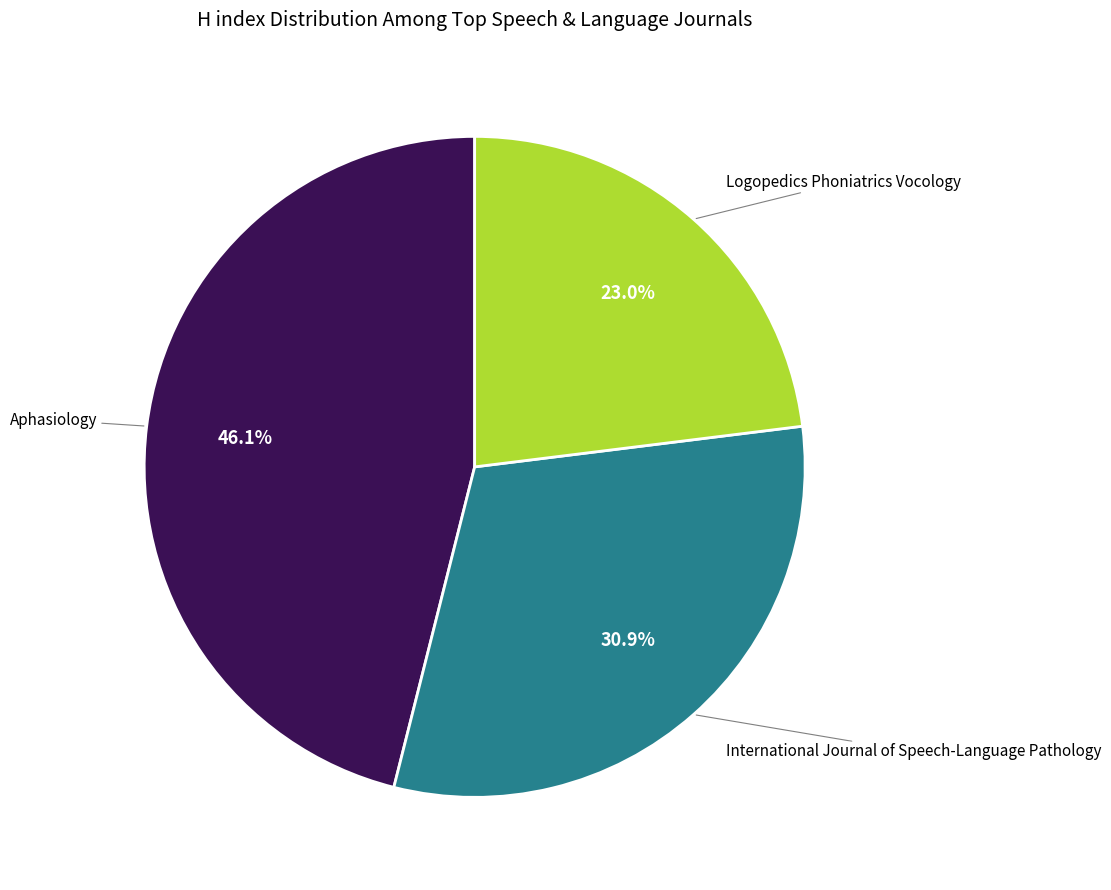

To the nearest percent, what is the difference between the International Journal of Speech-Language Pathology and Logopedics Phoniatrics Vocology slice percentages?

8%